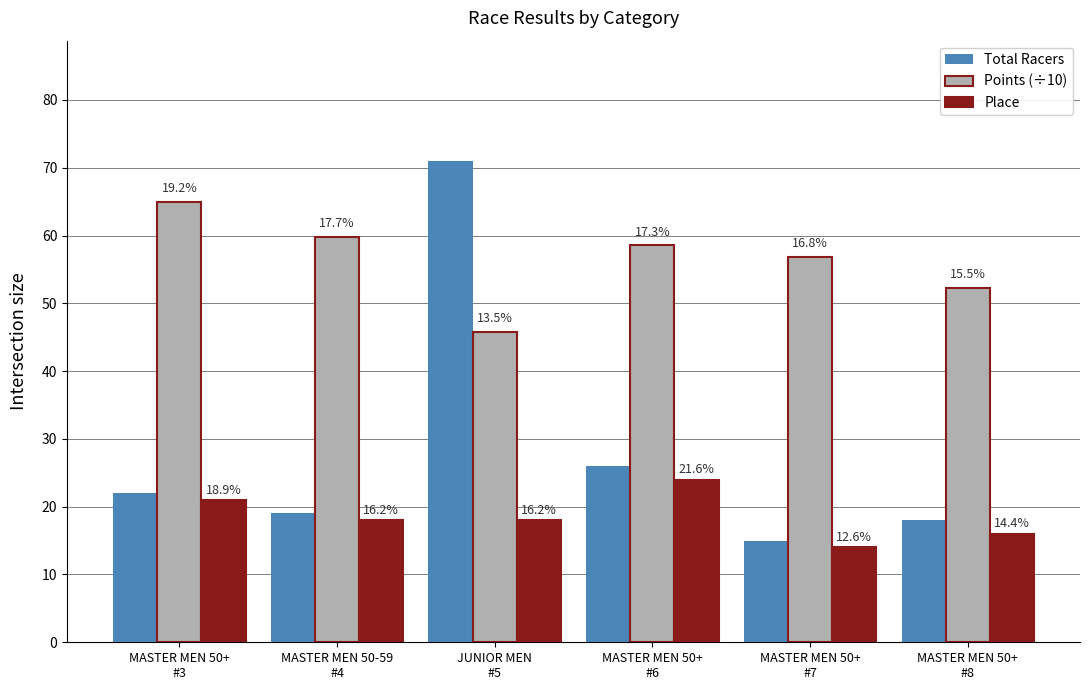

The Points (÷10) series shows 45.8 at JUNIOR MEN
#5. True or false?

True